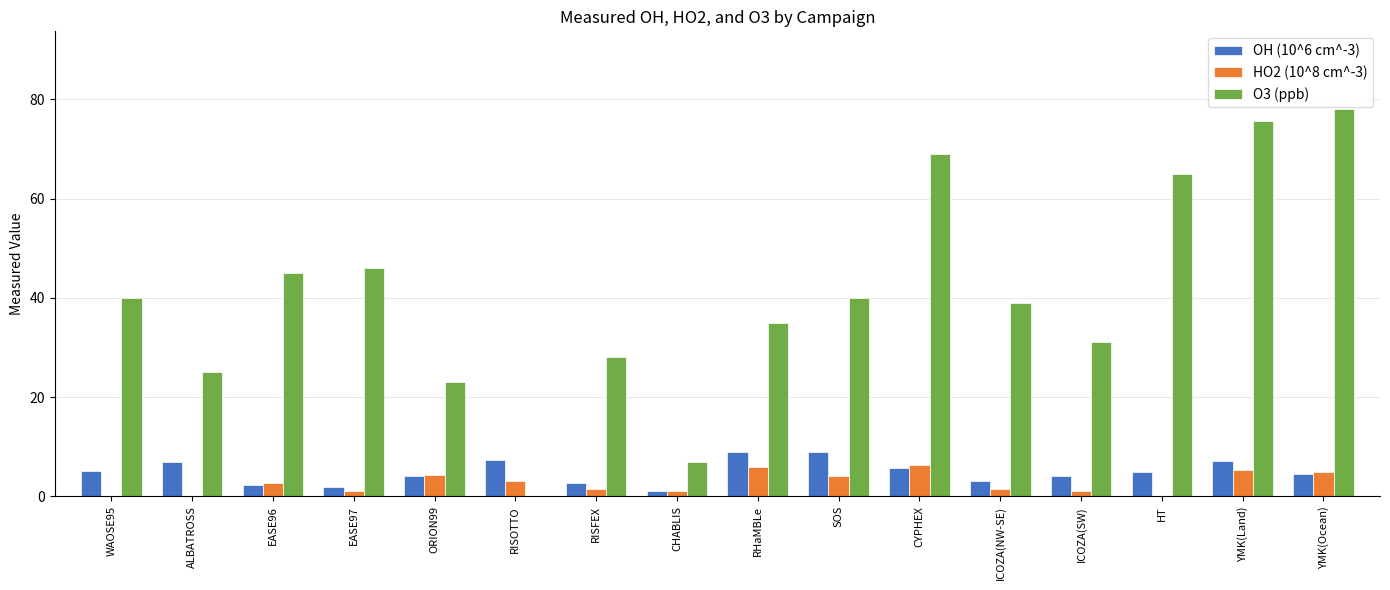

The OH (10^6 cm^-3) series shows 4.1 at ICOZA(SW). True or false?

True